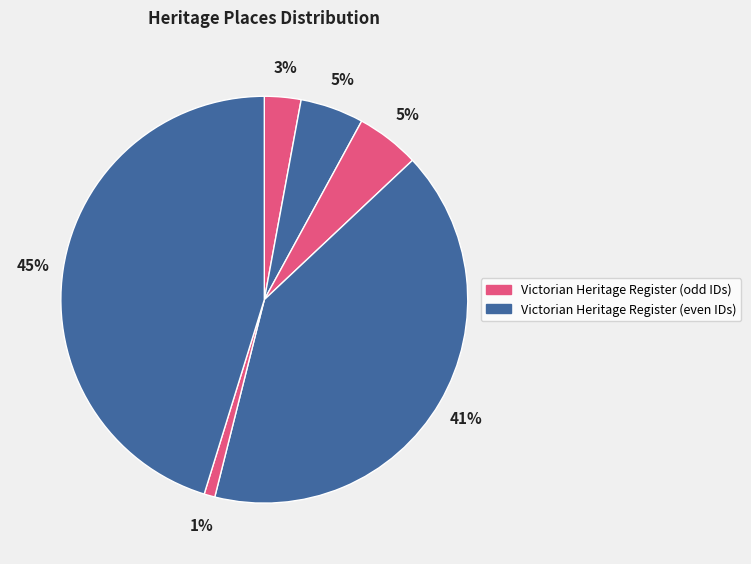

How many segments does this pie chart have?

6